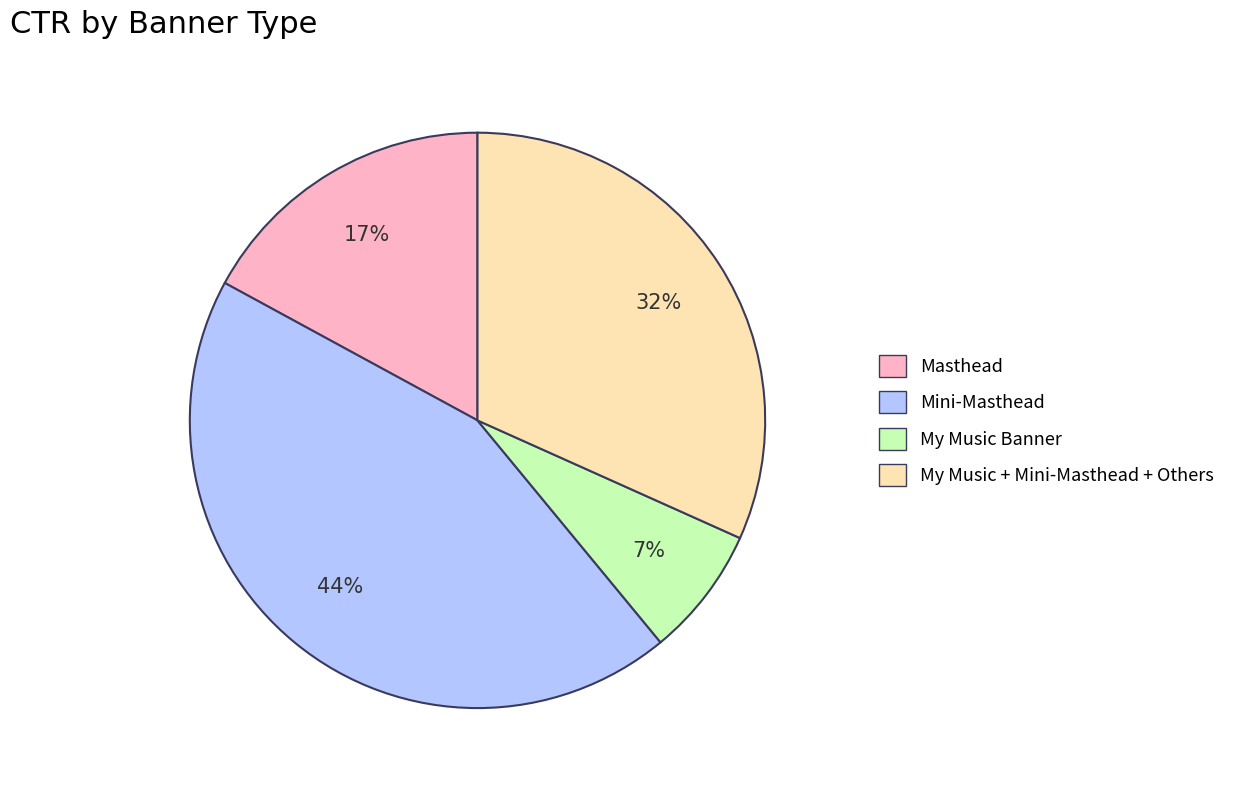

How many segments does this pie chart have?

4